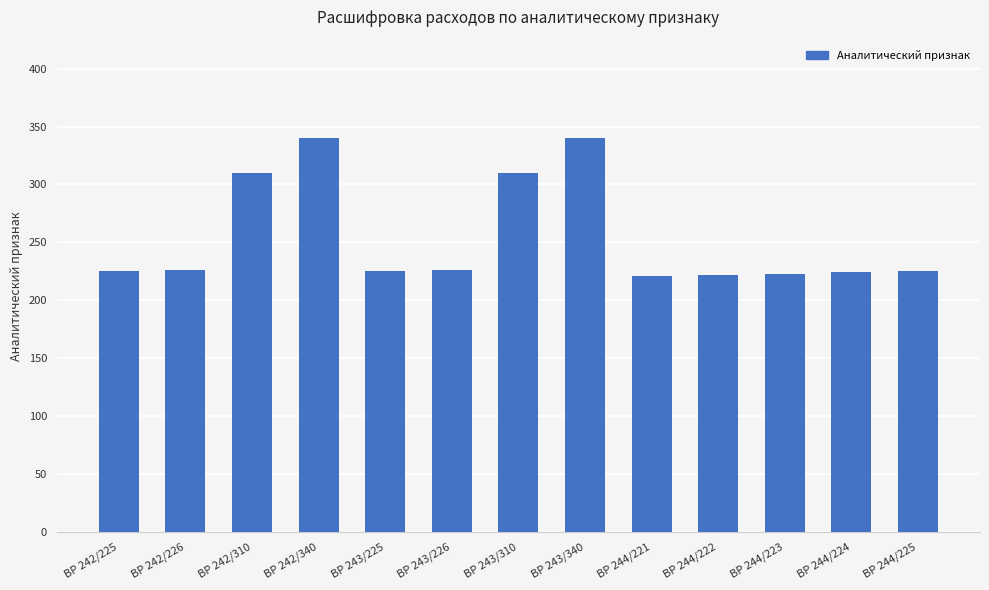

How many bars are there in total?

13